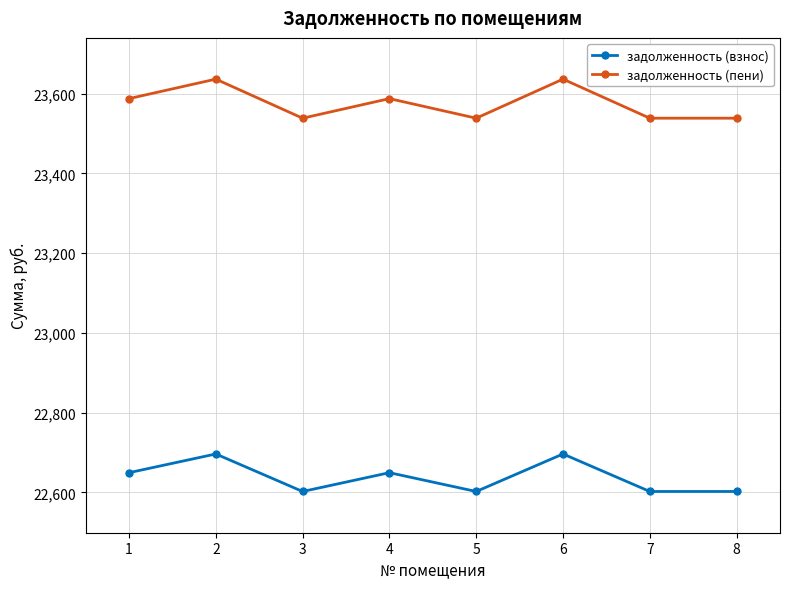

True or false: задолженность (взнос) and задолженность (пени) intersect in this chart.

False